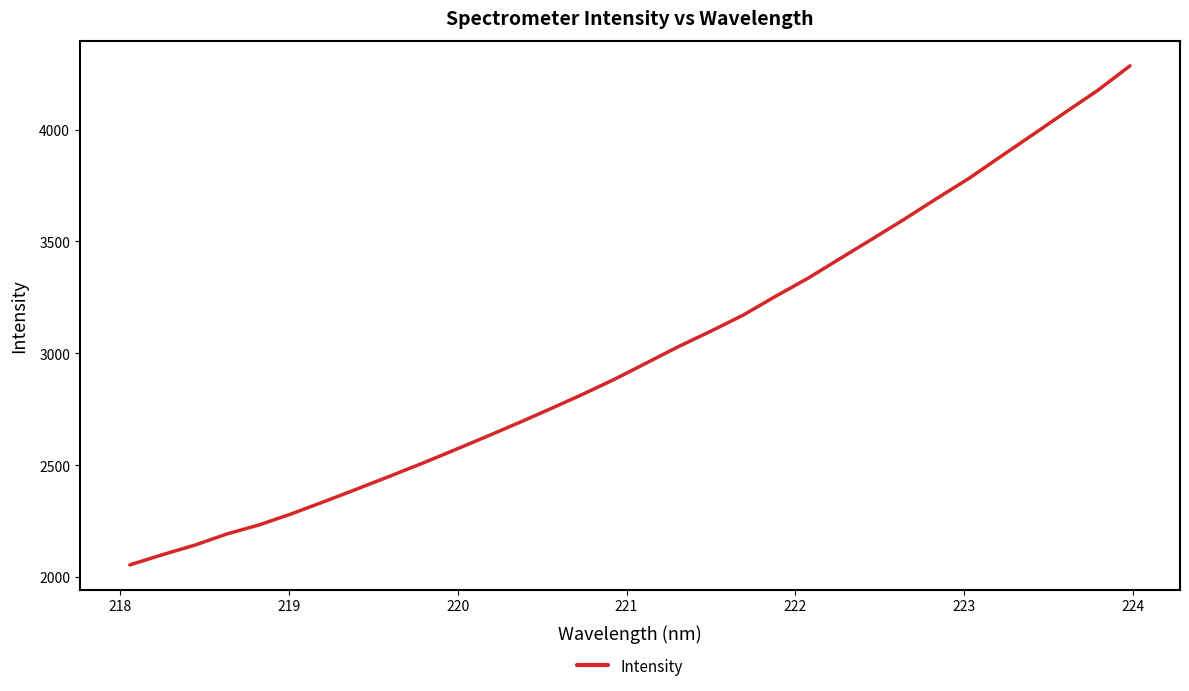

How many lines are shown in the chart?

1